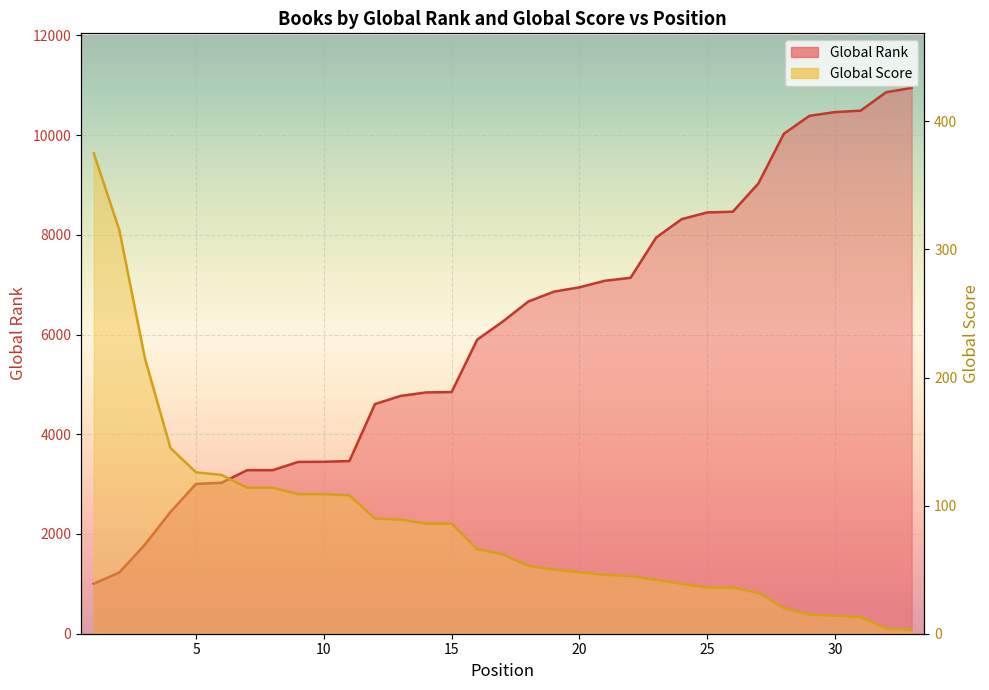

How many lines are shown in the chart?

2